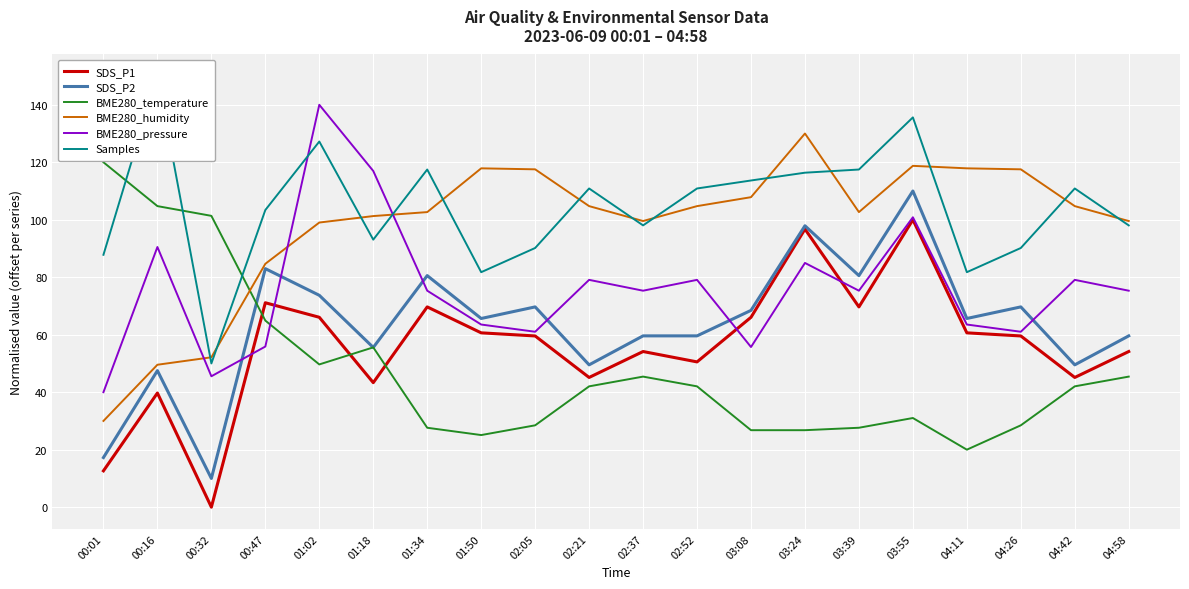

How many lines are shown in the chart?

6